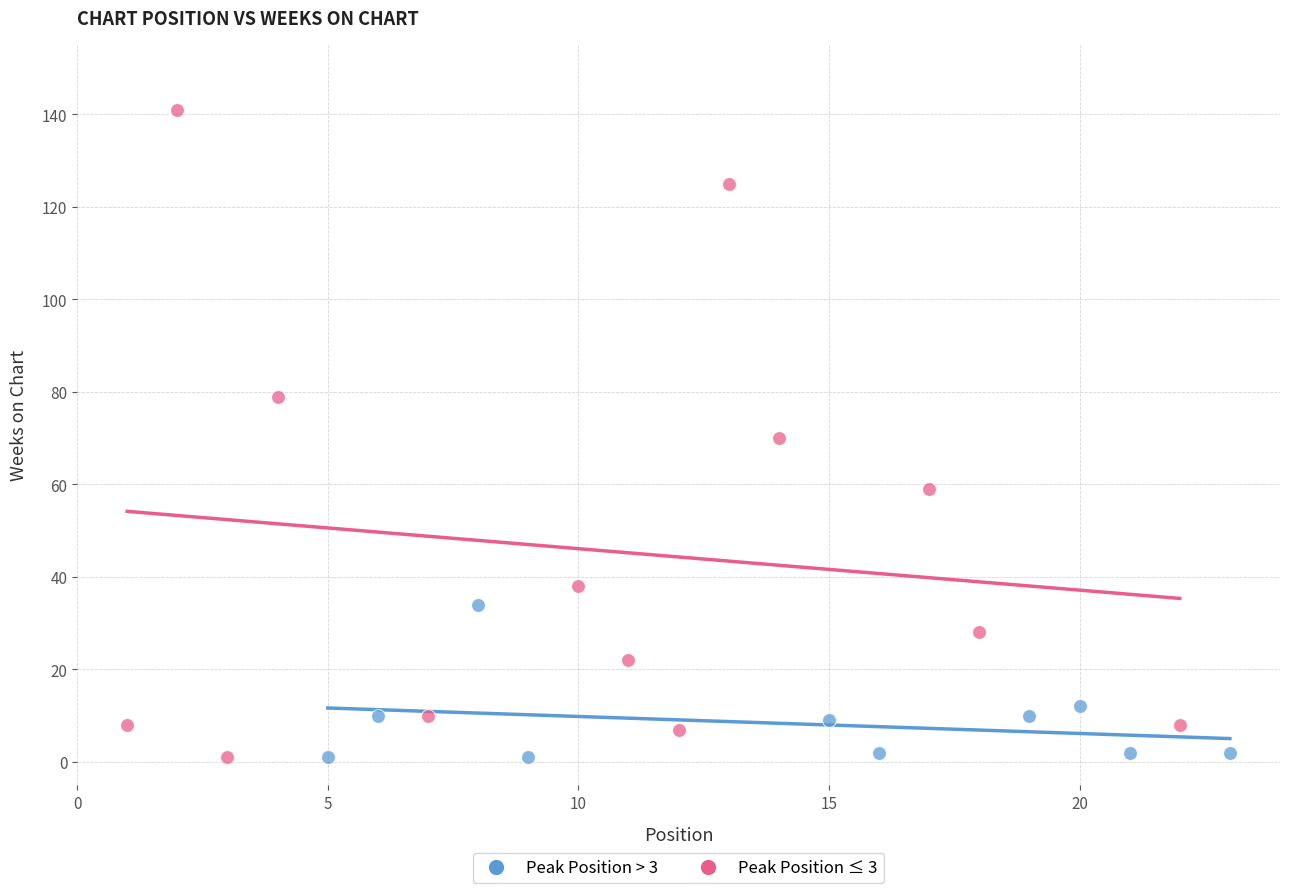

Which series reaches the maximum Y coordinate?

Peak Position ≤ 3